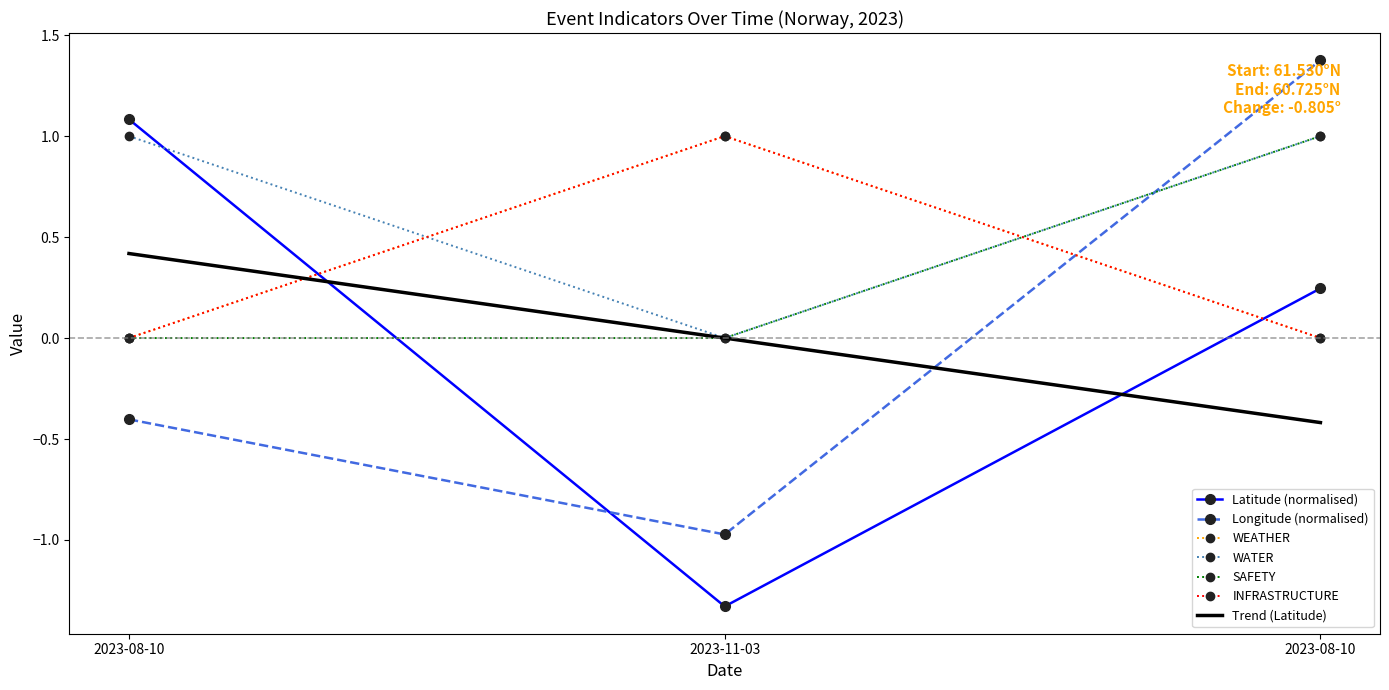

What is the difference between the highest and lowest values at 2023-11-03?

2.3